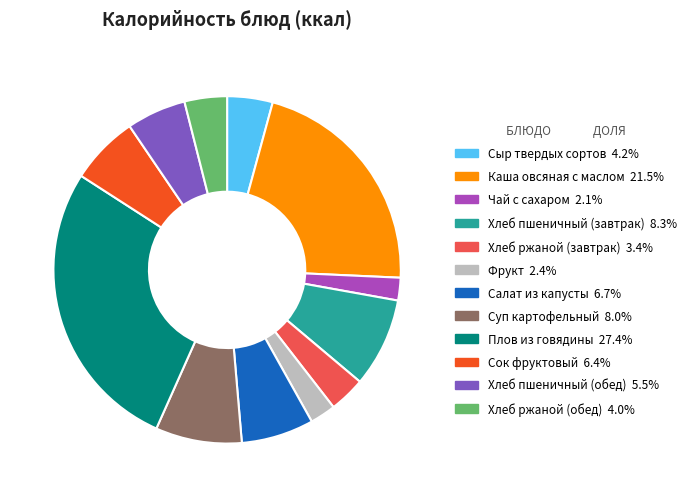

Is it true that Суп картофельный is 19% of the pie?

False